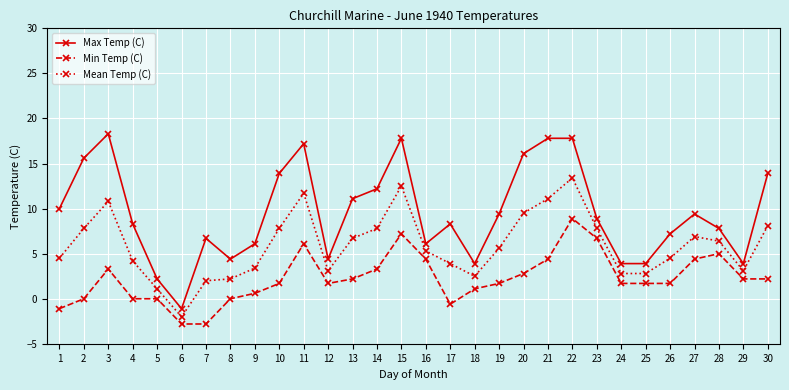

Where does the Max Temp (C) series first go above 8?

1